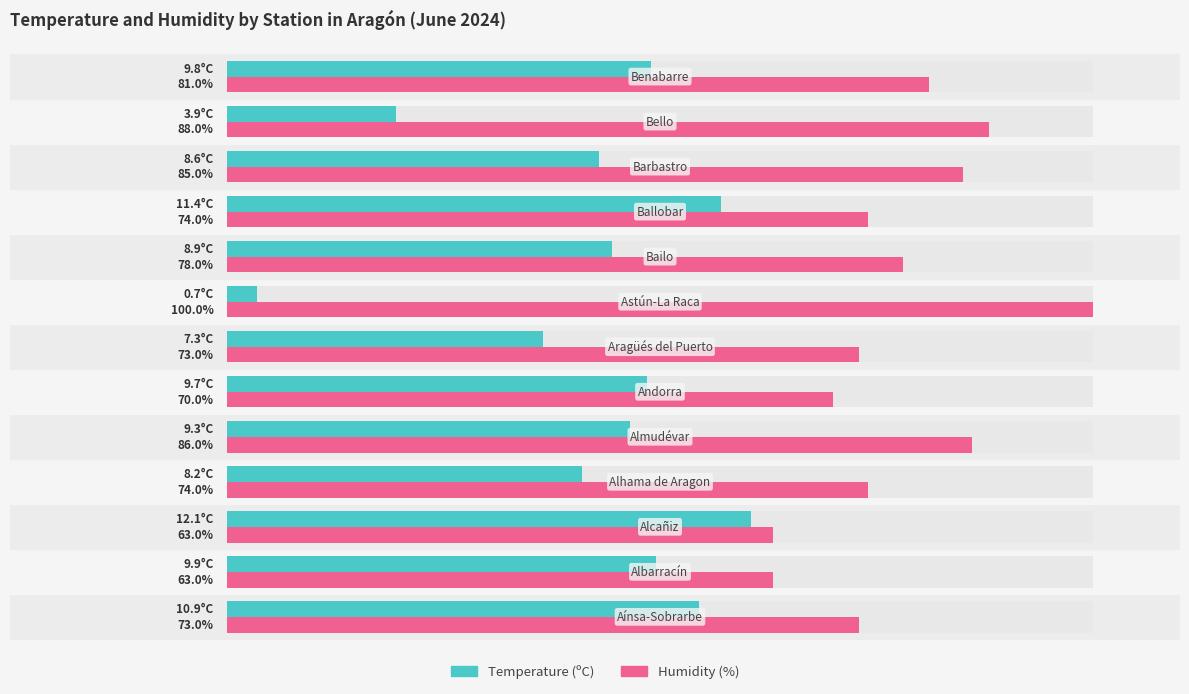

Which series has the largest total across all categories?

Humidity (%)